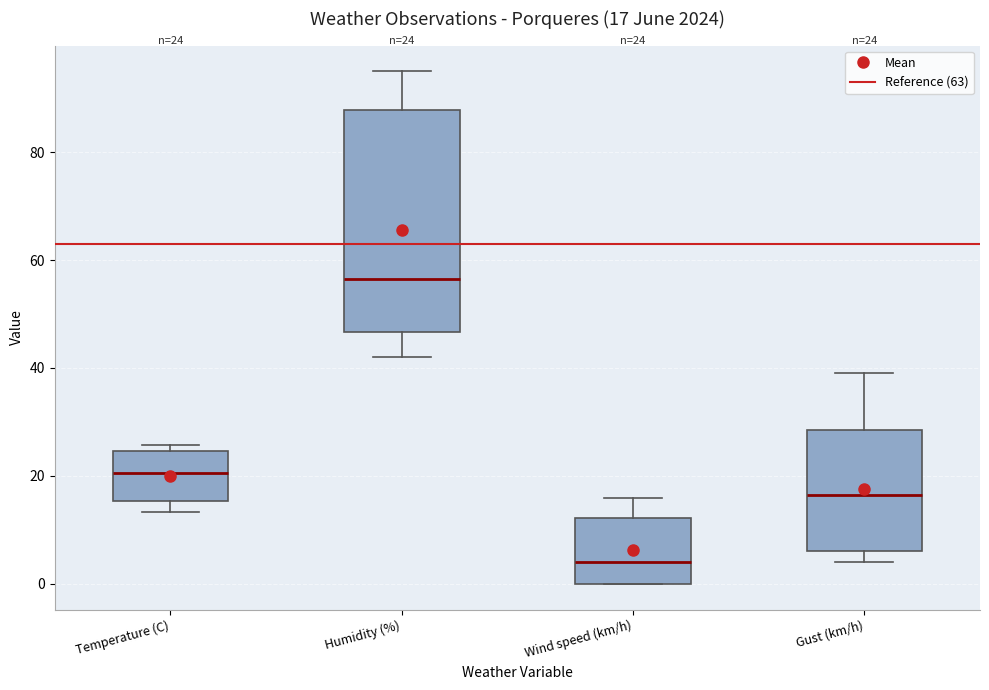

Which box is the tallest, from its lower edge to its upper edge?

Humidity (%)